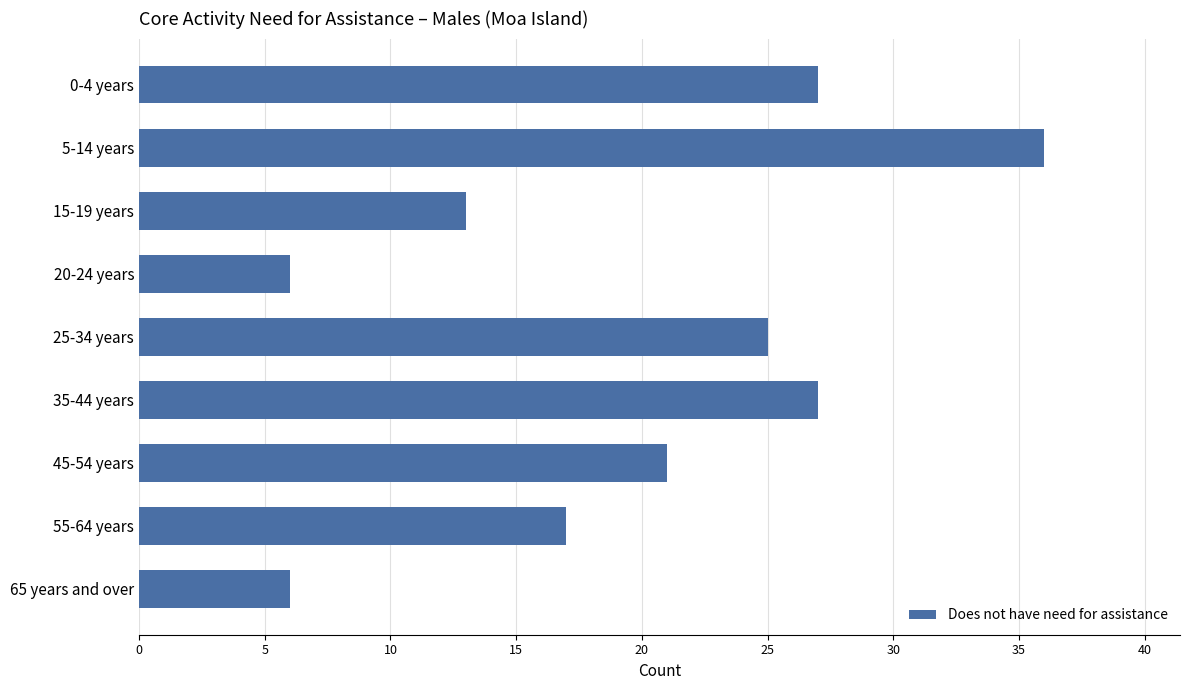

What is the minimum value shown in the chart?

6